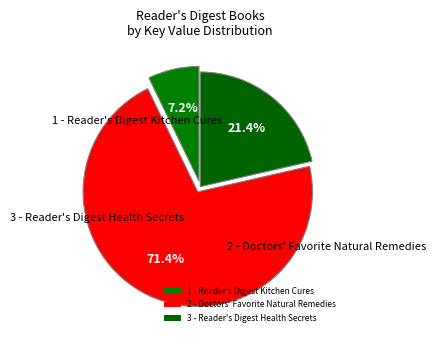

To the nearest percent, what portion does 1 - Reader's Digest Kitchen Cures represent?

7%